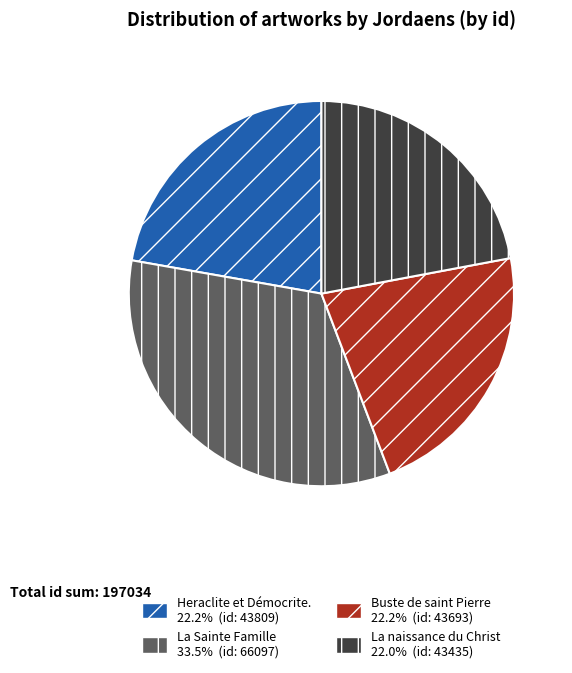

Which category has the biggest portion of the pie?

La Sainte Famille